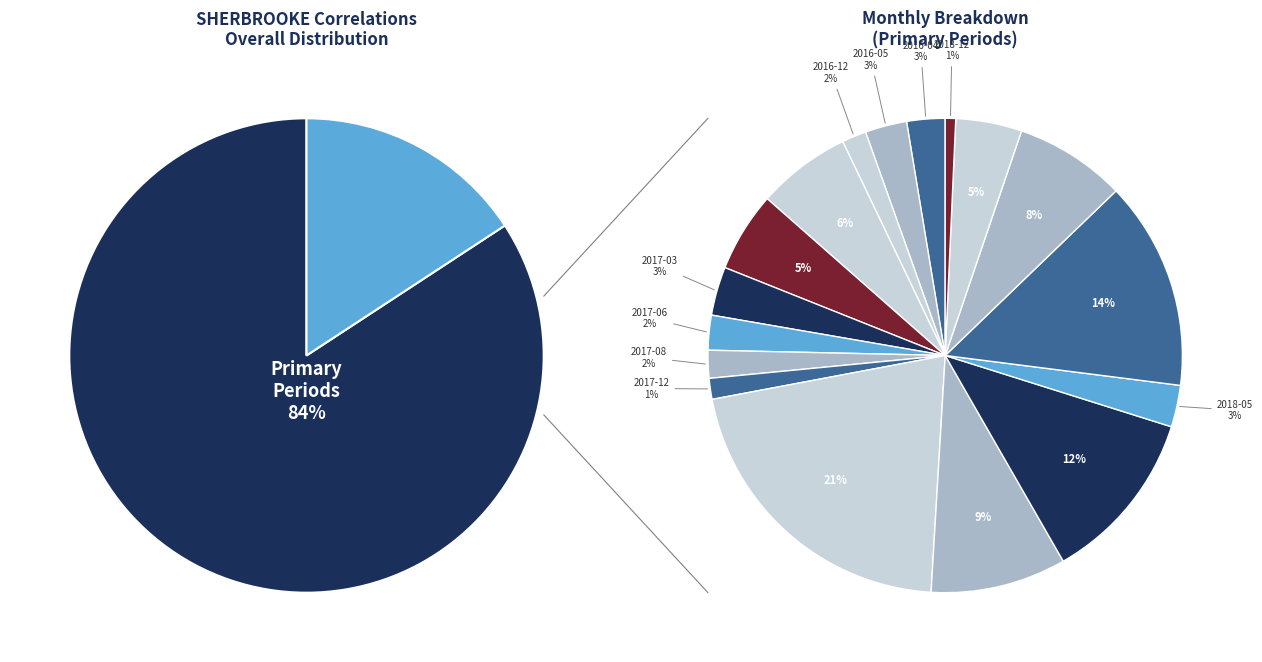

What percentage is the 2016-01 slice, to the nearest percent?

6%